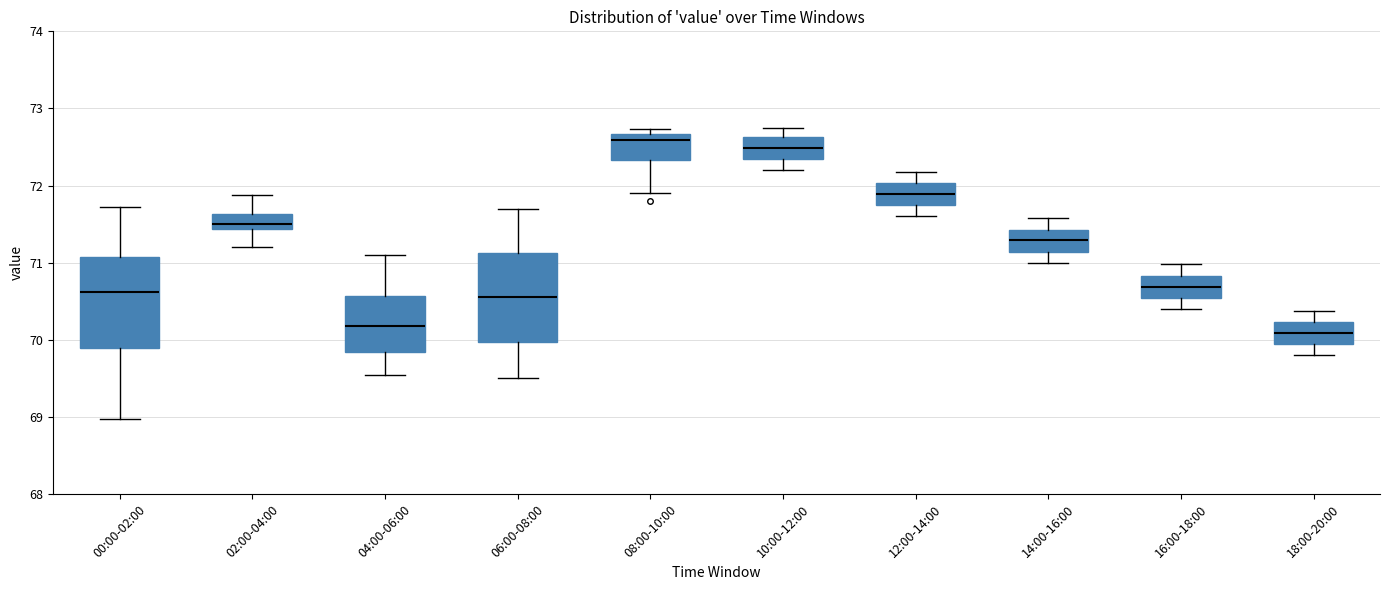

Reading left to right, transcribe this box plot: for each box, give where its median line is, the range the box spans, and where its two whiskers end, as read against the y-axis. The values are not printed on the chart, so give them approximately, as read against the axis.

00:00-02:00: median 70.6, box 69.9 to 71.1, whiskers 69.0 to 71.7
02:00-04:00: median 71.5, box 71.4 to 71.6, whiskers 71.2 to 71.9
04:00-06:00: median 70.2, box 69.8 to 70.6, whiskers 69.6 to 71.1
06:00-08:00: median 70.6, box 70.0 to 71.1, whiskers 69.5 to 71.7
08:00-10:00: median 72.6, box 72.3 to 72.7, whiskers 71.9 to 72.7 (just above the box's upper edge)
10:00-12:00: median 72.5, box 72.3 to 72.6, whiskers 72.2 to 72.8
12:00-14:00: median 71.9, box 71.7 to 72.0, whiskers 71.6 to 72.2
14:00-16:00: median 71.3, box 71.1 to 71.4, whiskers 71.0 to 71.6
16:00-18:00: median 70.7, box 70.5 to 70.8, whiskers 70.4 to 71.0
18:00-20:00: median 70.1, box 69.9 to 70.2, whiskers 69.8 to 70.4